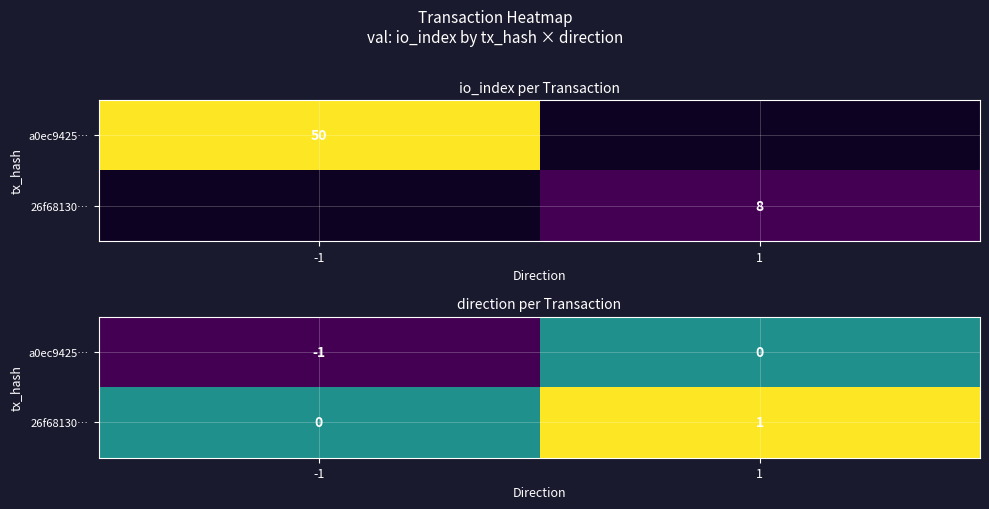

What is the spread (max minus min) of values at -1?

1